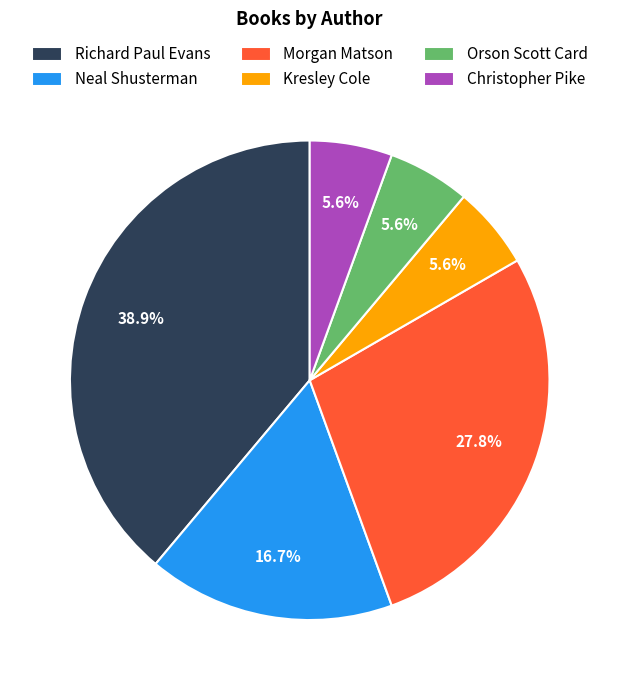

Does any single category account for the majority?

No